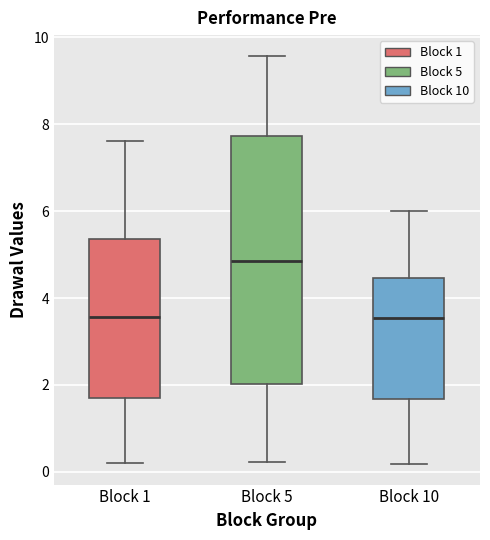

Reading left to right, transcribe this box plot: for each box, give where its median line is, the range the box spans, and where its two whiskers end, as read against the y-axis. The values are not printed on the chart, so give them approximately, as read against the axis.

Block 1: median 3.6, box 1.8 to 5.4, whiskers 0.2 to 7.6
Block 5: median 4.8, box 2.0 to 7.8, whiskers 0.2 to 9.6
Block 10: median 3.6, box 1.6 to 4.4, whiskers 0.2 to 6.0